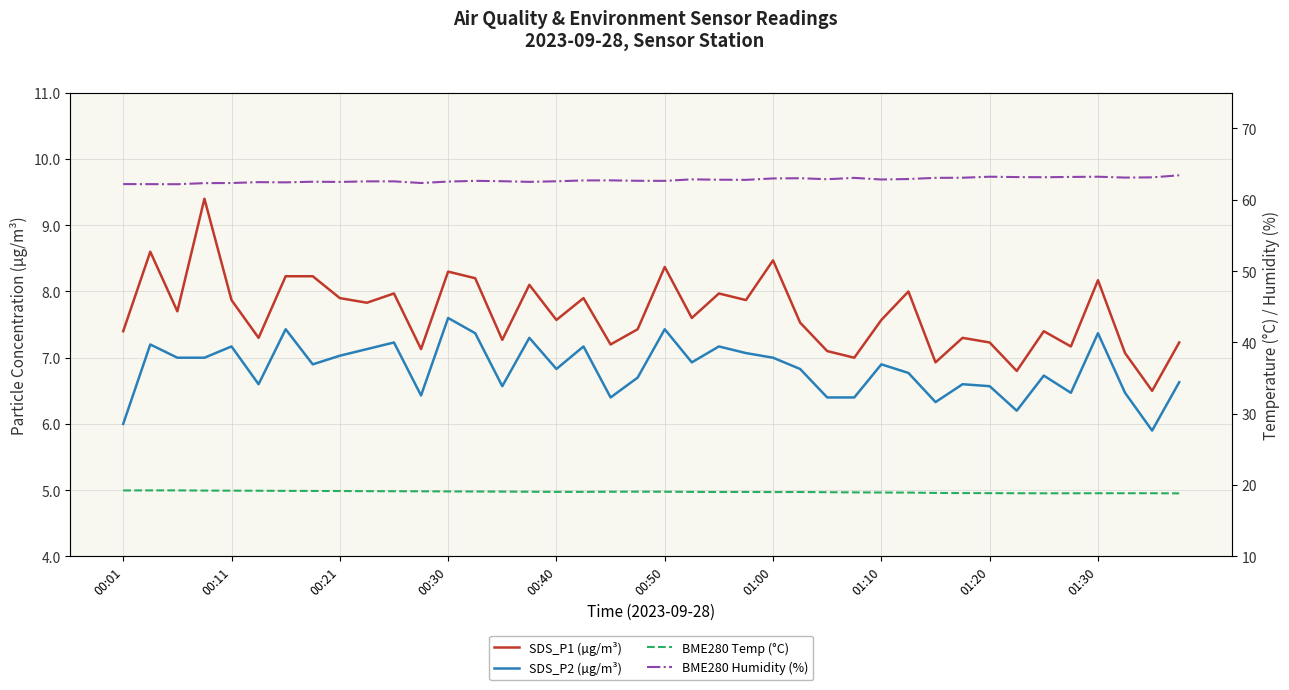

What is the average value of the SDS_P1 (µg/m³) series?

7.7